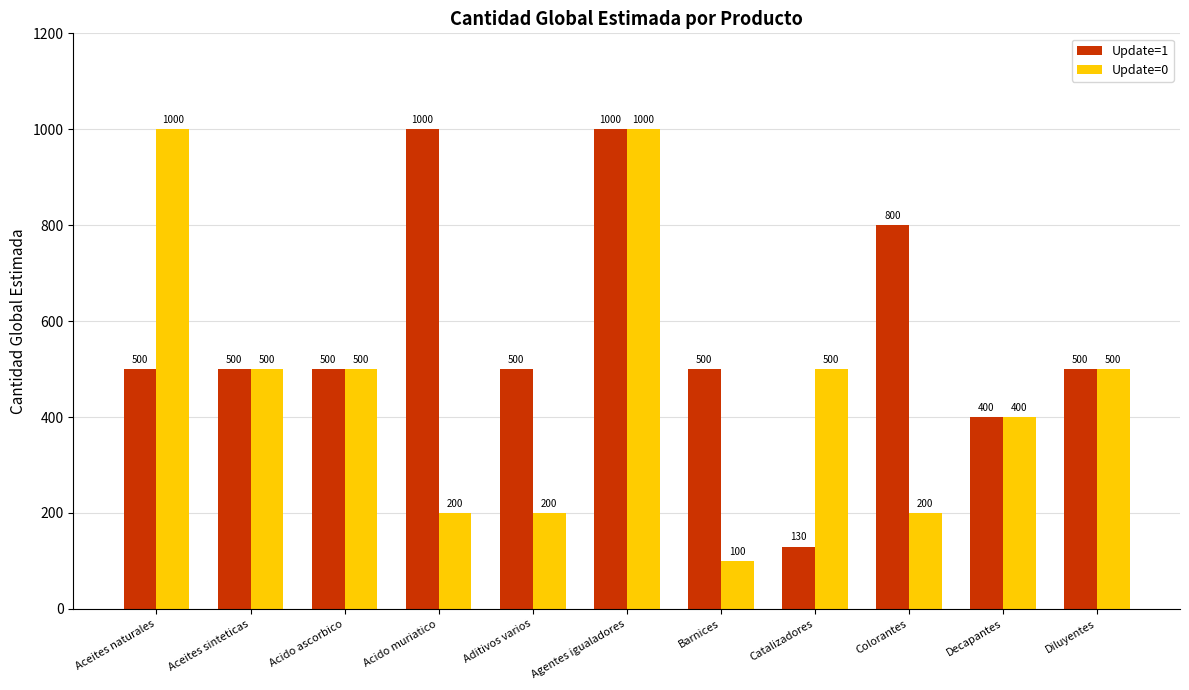

Which category has the lowest value in the Update=1 series?

Catalizadores